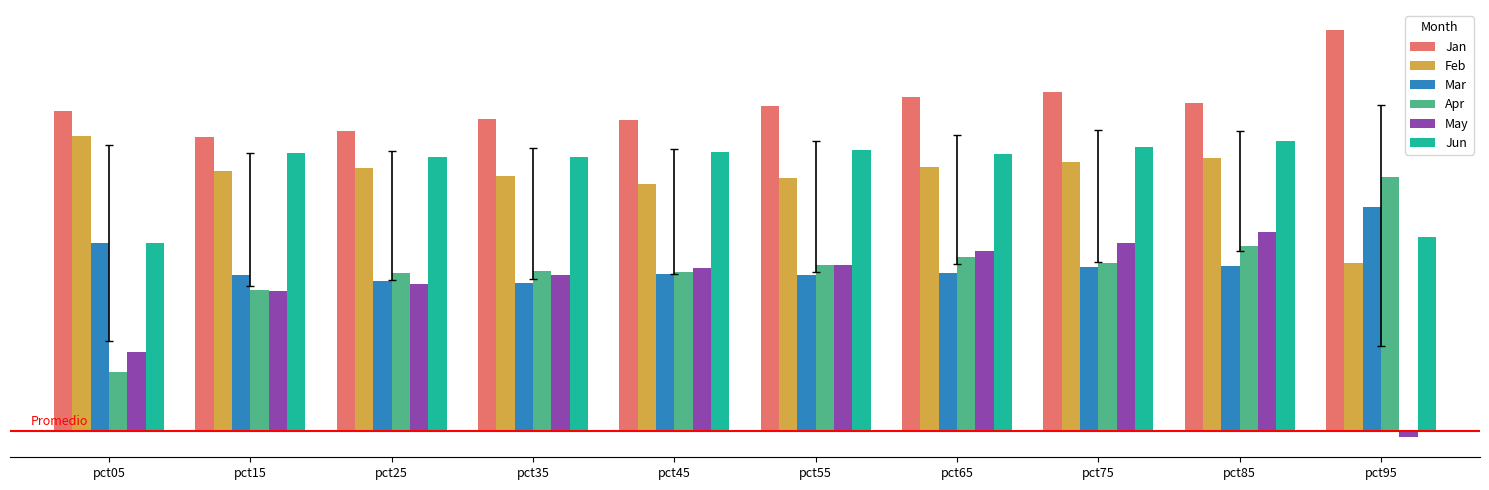

Does the chart contain any negative values?

Yes